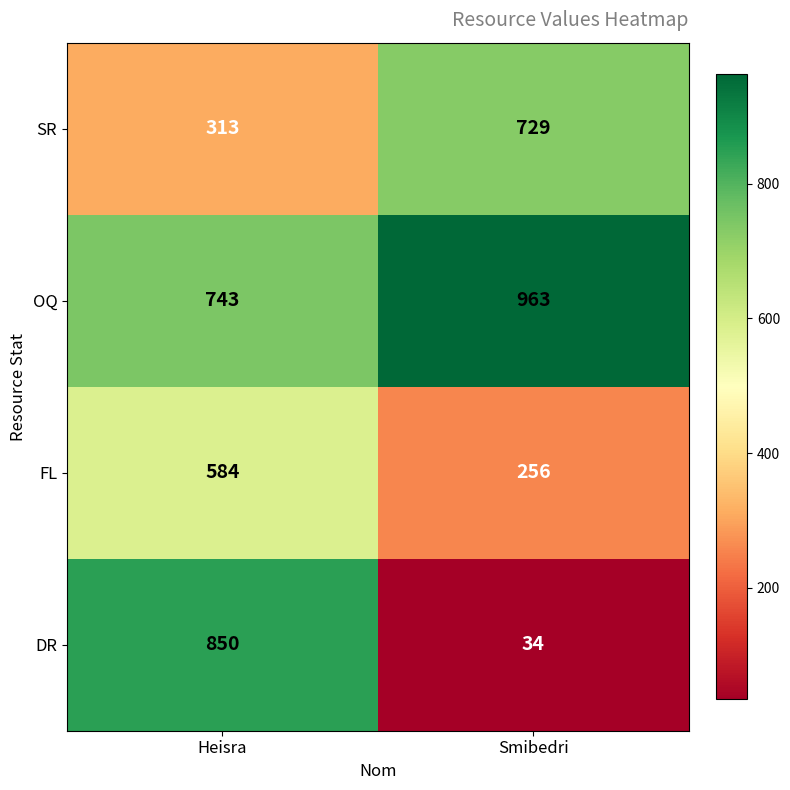

What is the sum of the SR values at Heisra and Smibedri?

1042